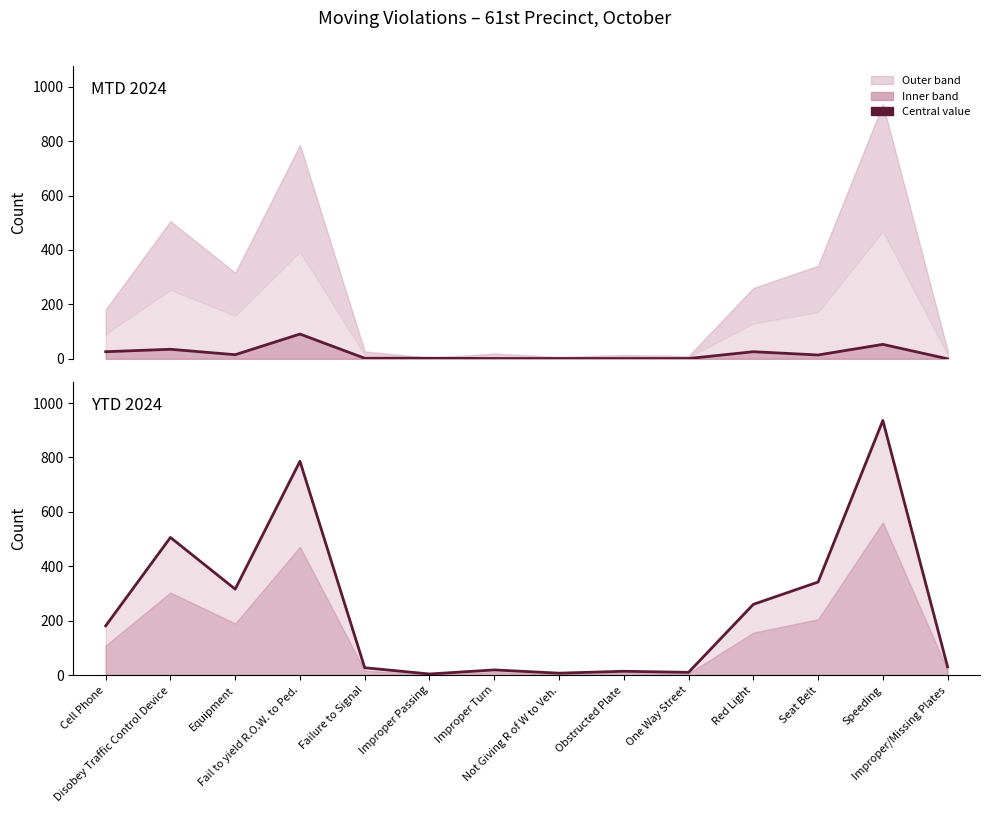

At which category is the sum across all series the highest?

Speeding